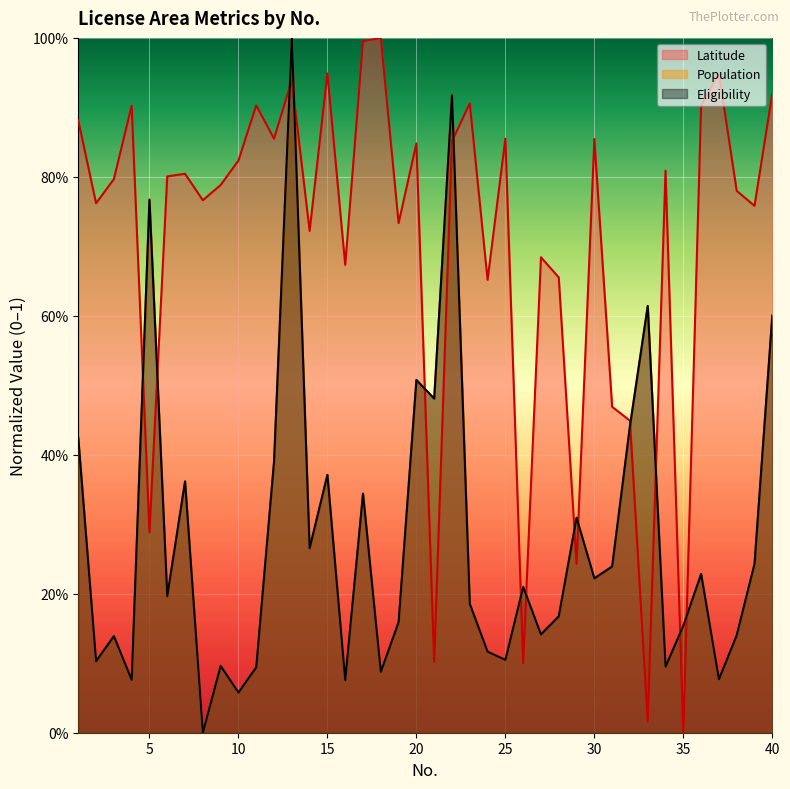

Between which two adjacent categories do Eligibility and Population first intersect?

3 and 4